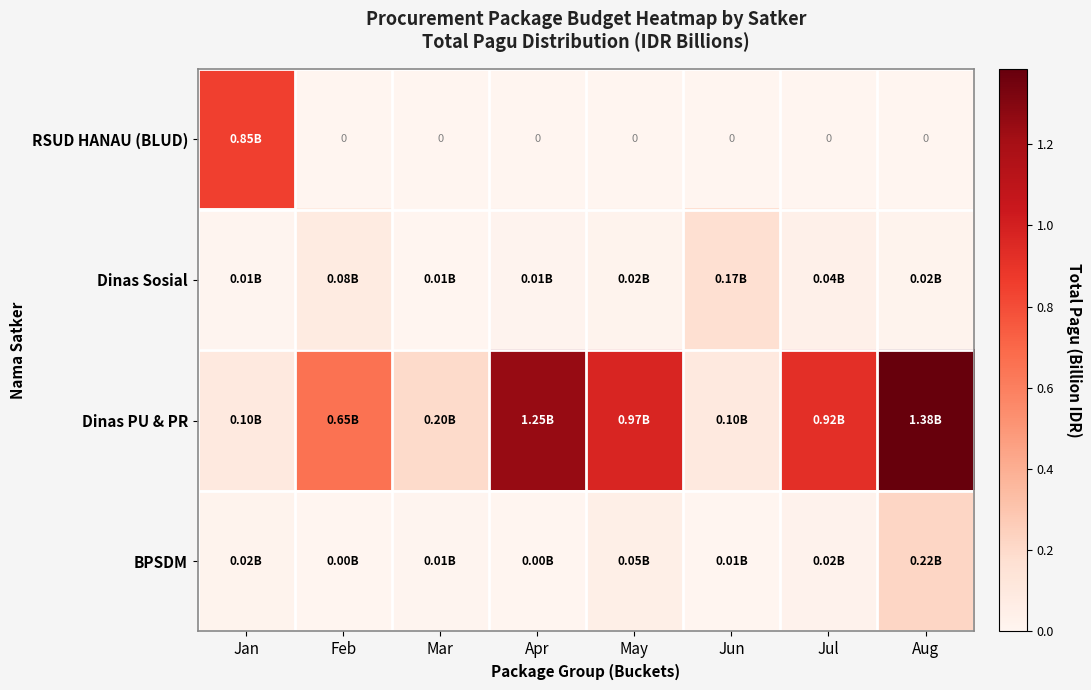

The value of Dinas Sosial at Apr is 0.0. True or false?

False